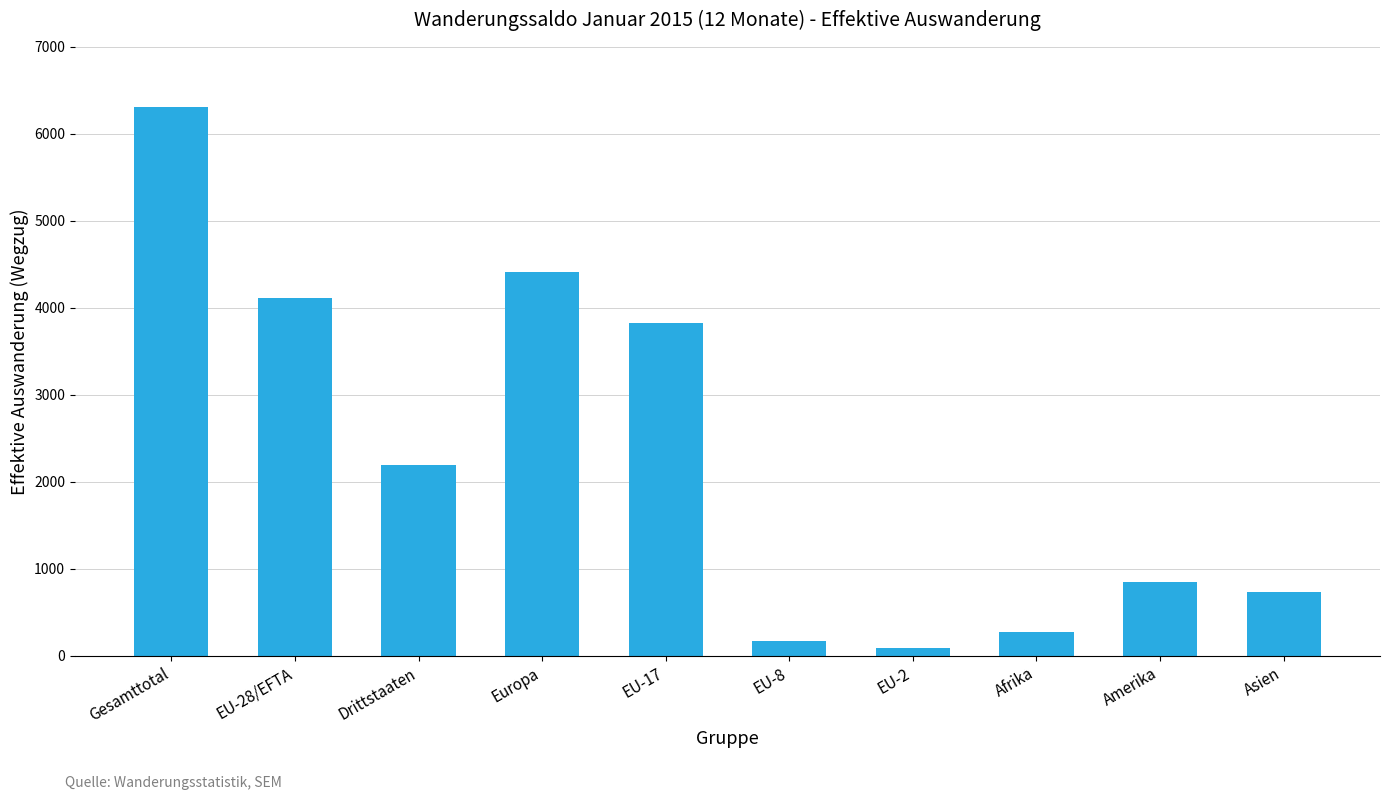

Does the chart contain stacked bars?

No